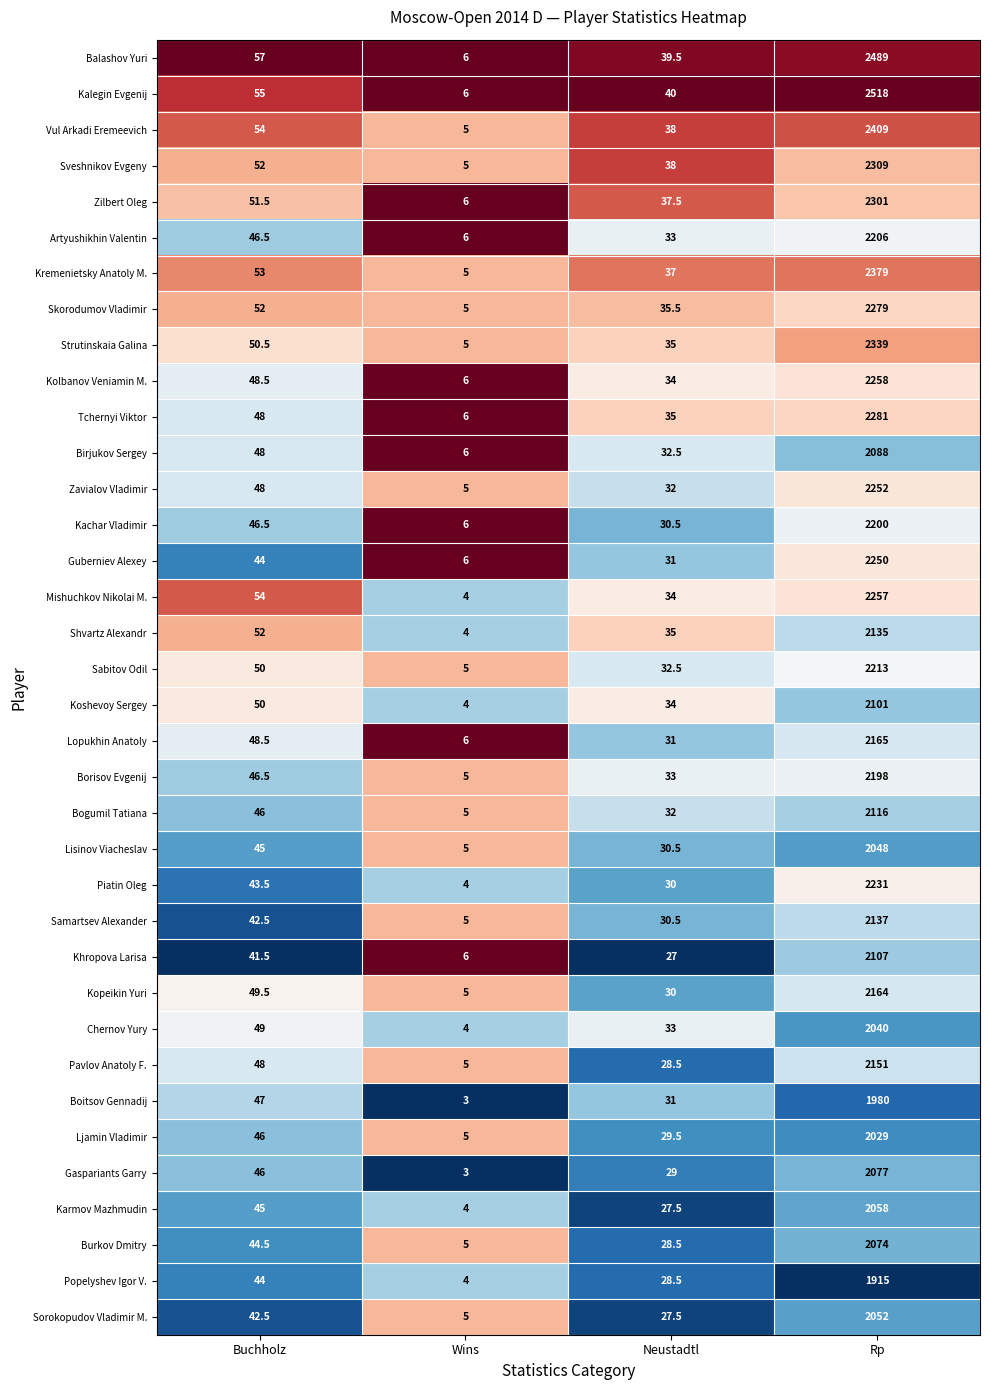

True or false: Kremenietsky Anatoly M. has a value of 2379.0 at Rp.

True